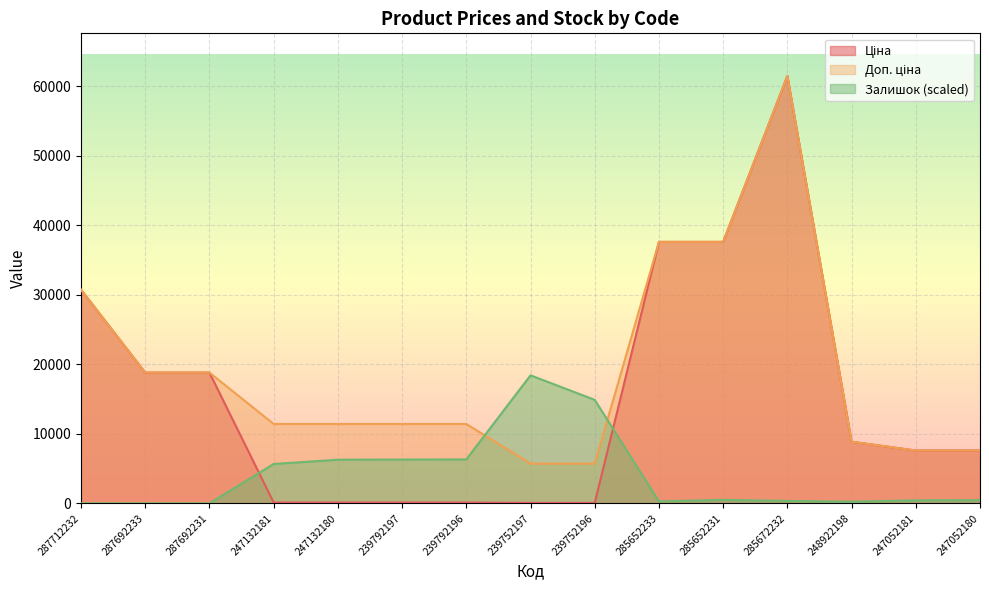

What is the difference between the second highest and second lowest values in the Залишок series?

14879.3